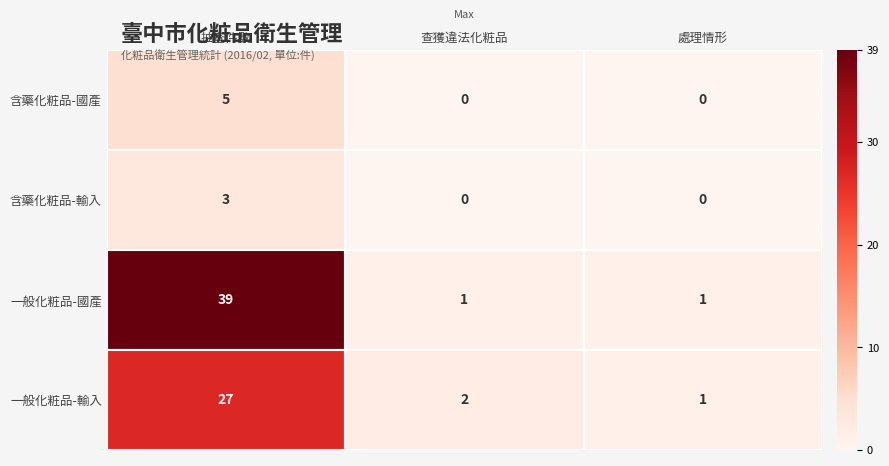

Count the number of categories in the chart.

3